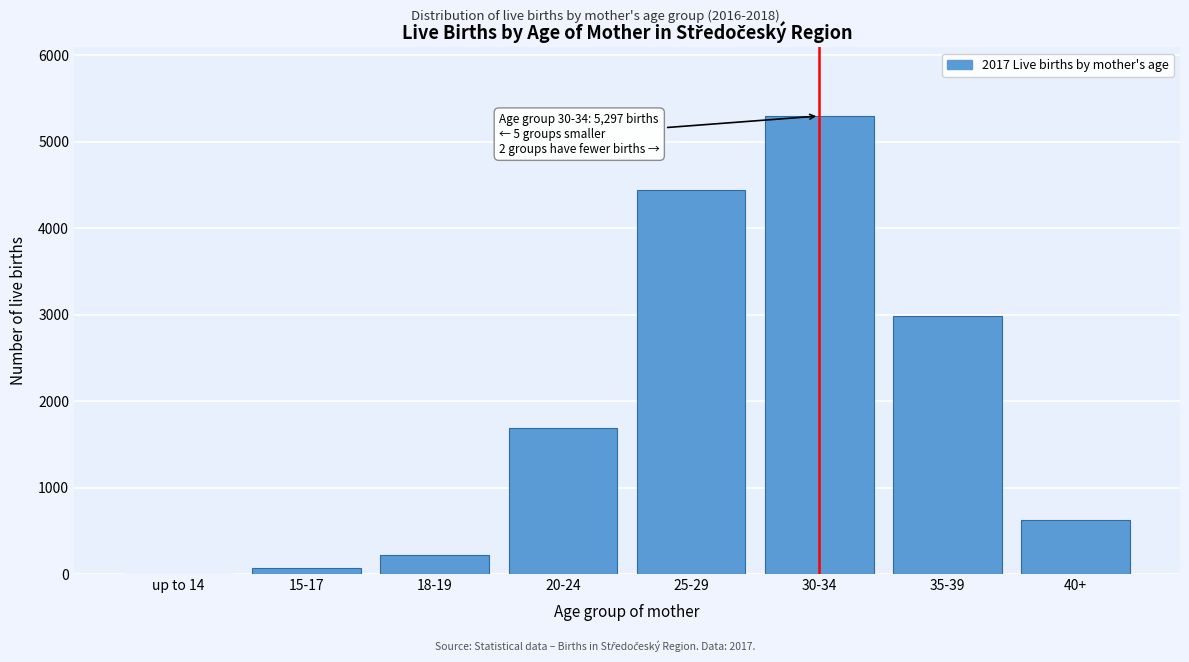

Reading right to left, what are all the values shown in this chart?

40+=621	35-39=2984	30-34=5297	25-29=4437	20-24=1685	18-19=225	15-17=73	up to 14=1